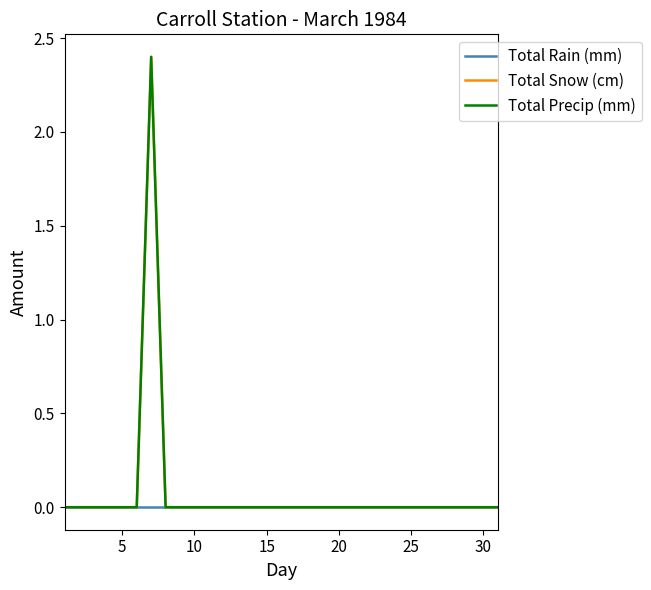

True or false: Total Precip (mm) and Total Snow (cm) intersect in this chart.

False